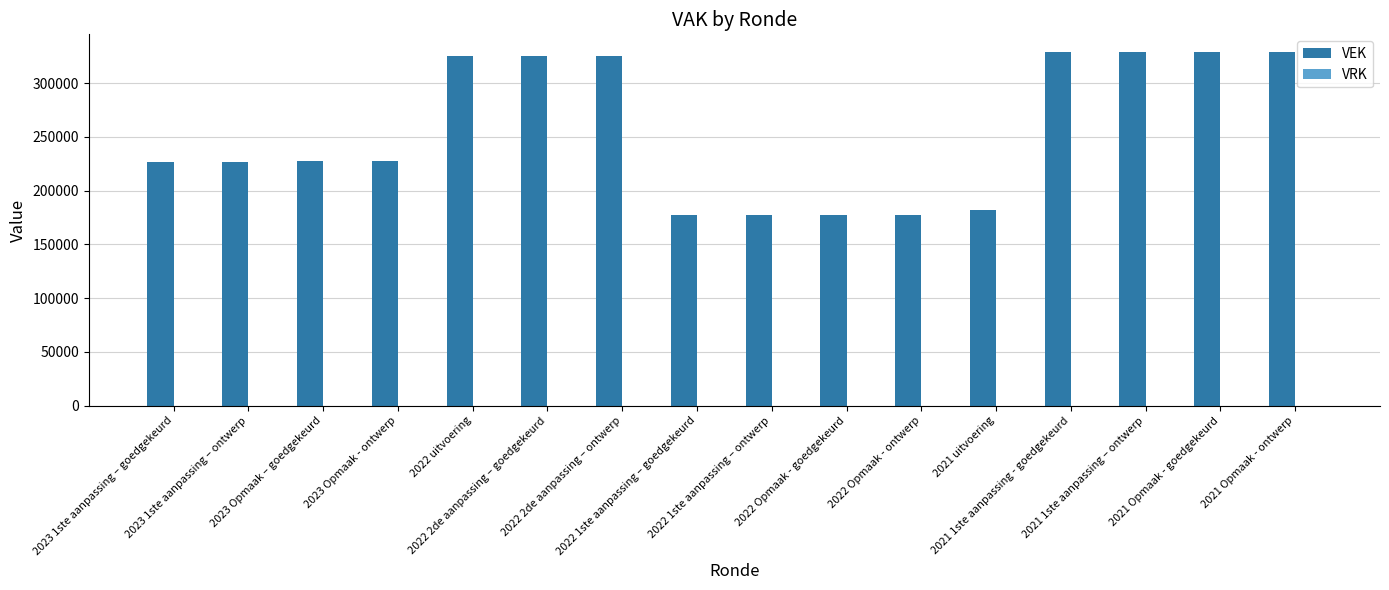

What is the minimum value shown in the chart?

177761